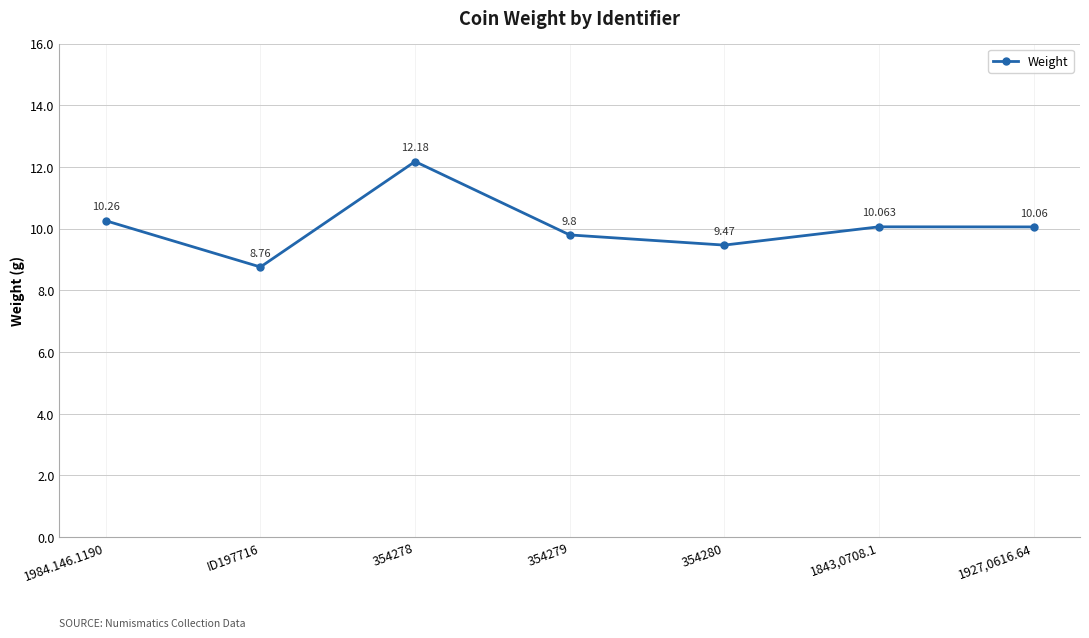

How many distinct data groups are displayed?

1